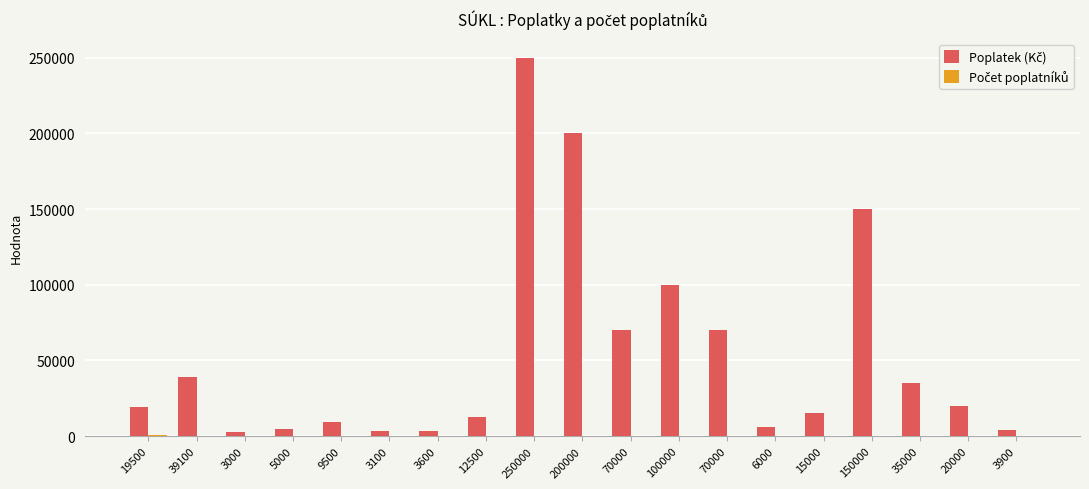

What is the average value of the Poplatek (Kč) series?

53432